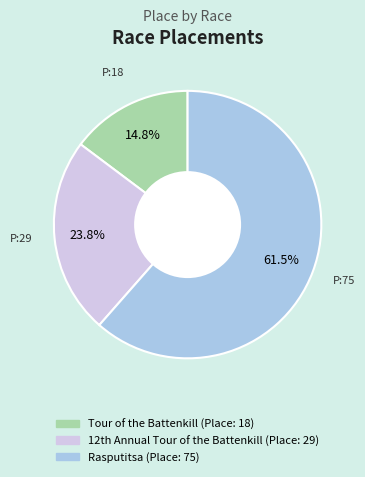

What percentage do Rasputitsa and Tour of the Battenkill together represent?

76.2%